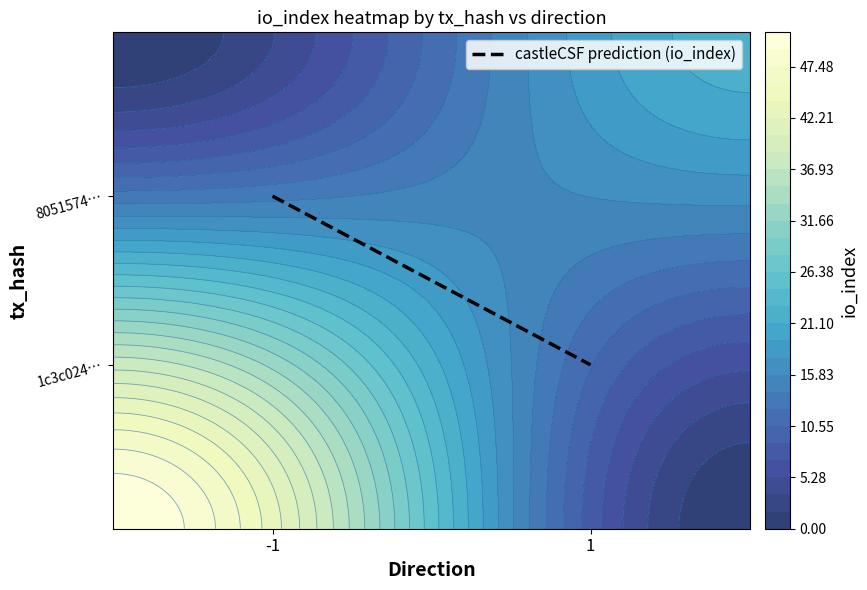

At which label is the value closest to 0?

1